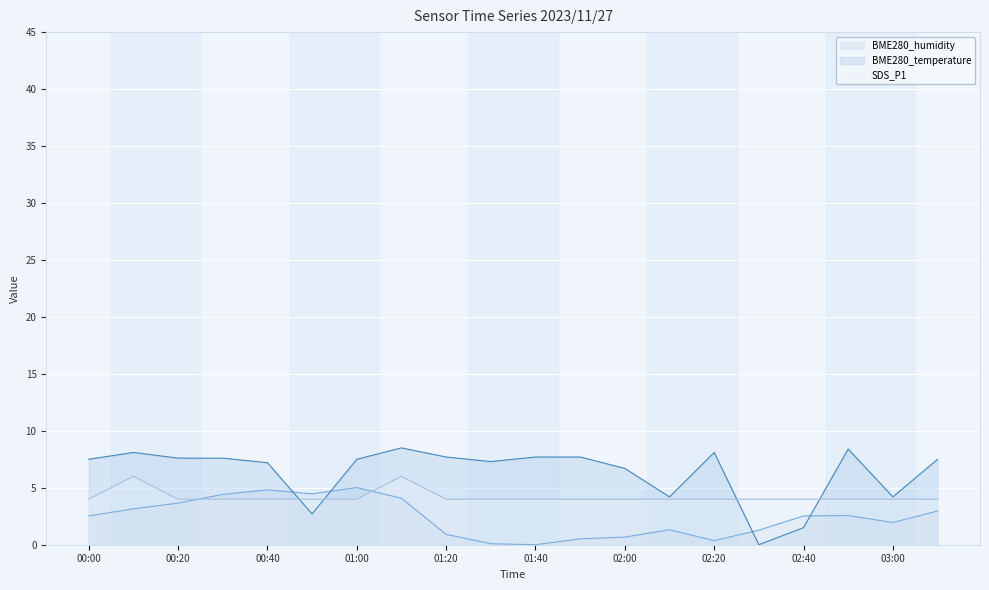

Which series has the largest range (max minus min)?

BME280_temperature